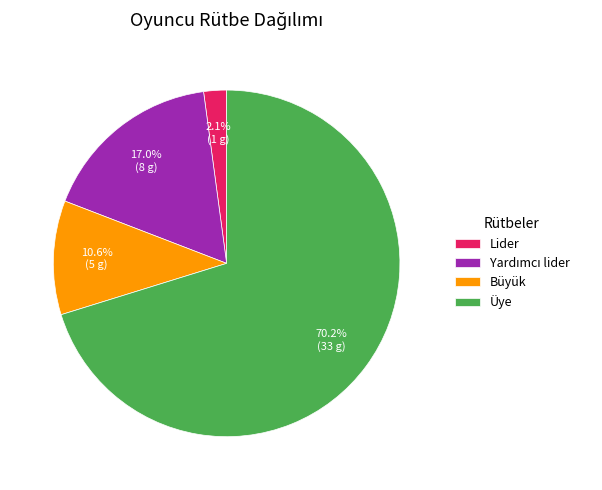

How many segments does this pie chart have?

4